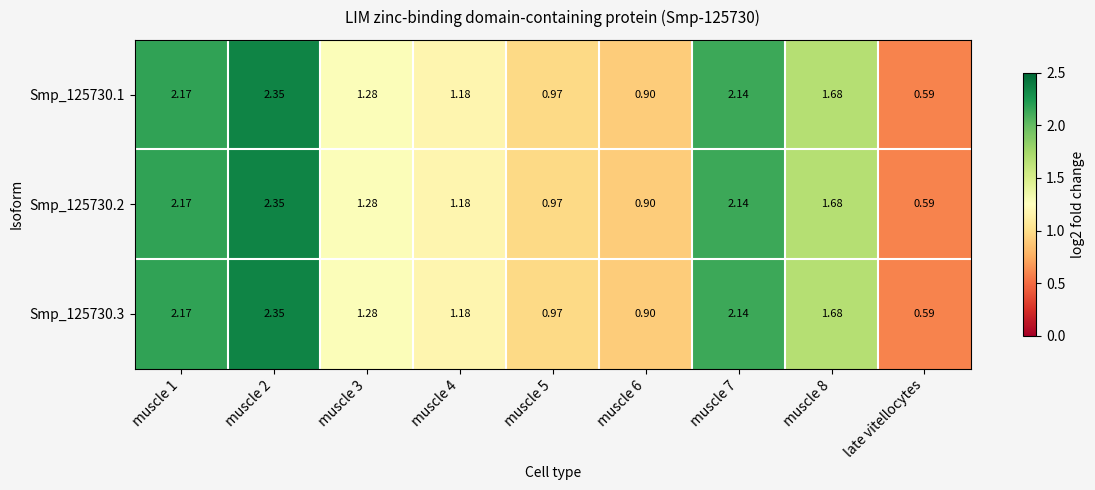

Is the value of Smp_125730.2 at muscle 3 greater than the value of Smp_125730.3 at late vitellocytes?

Yes